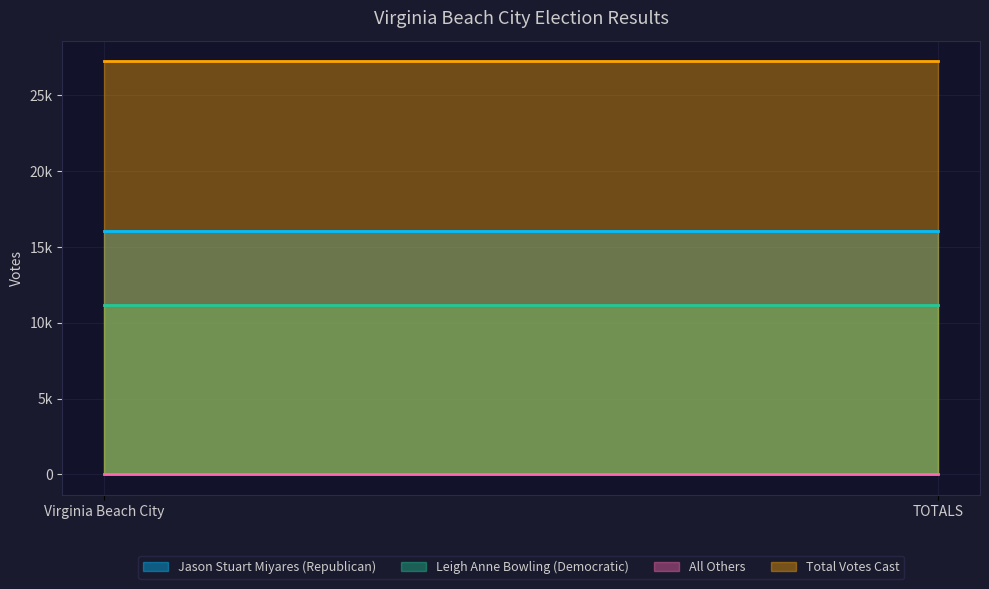

Reading left to right, list all the values displayed in this chart.

Jason Stuart Miyares (Republican): 16048	16048
Leigh Anne Bowling (Democratic): 11174	11174
All Others: 29	29
Total Votes Cast: 27251	27251